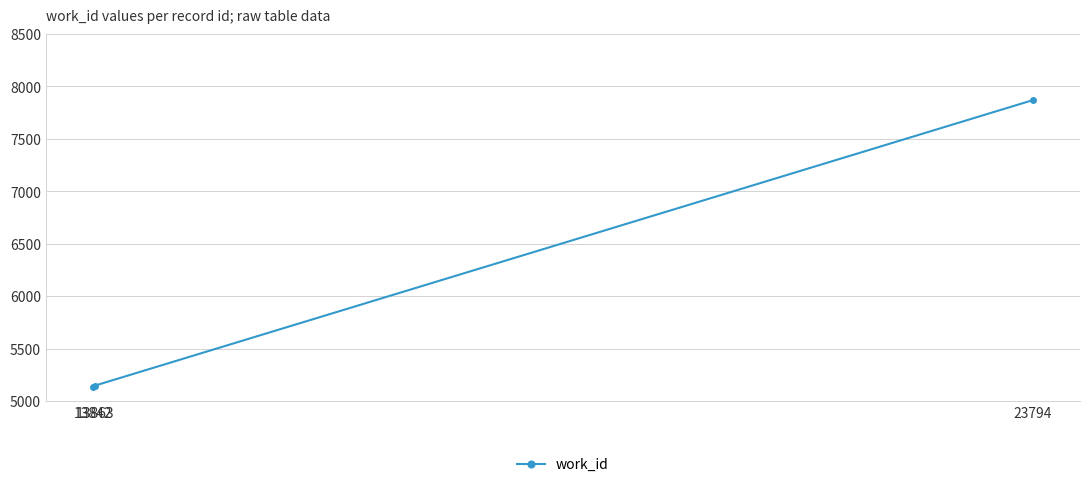

What is the difference between the maximum and second lowest values?

2724